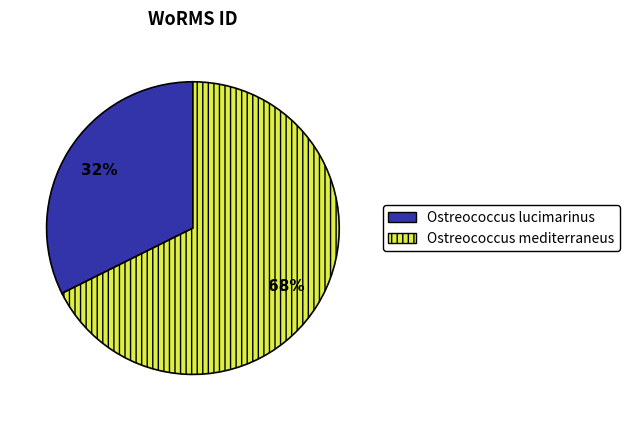

The Ostreococcus lucimarinus slice represents 32% of the pie. True or false?

True